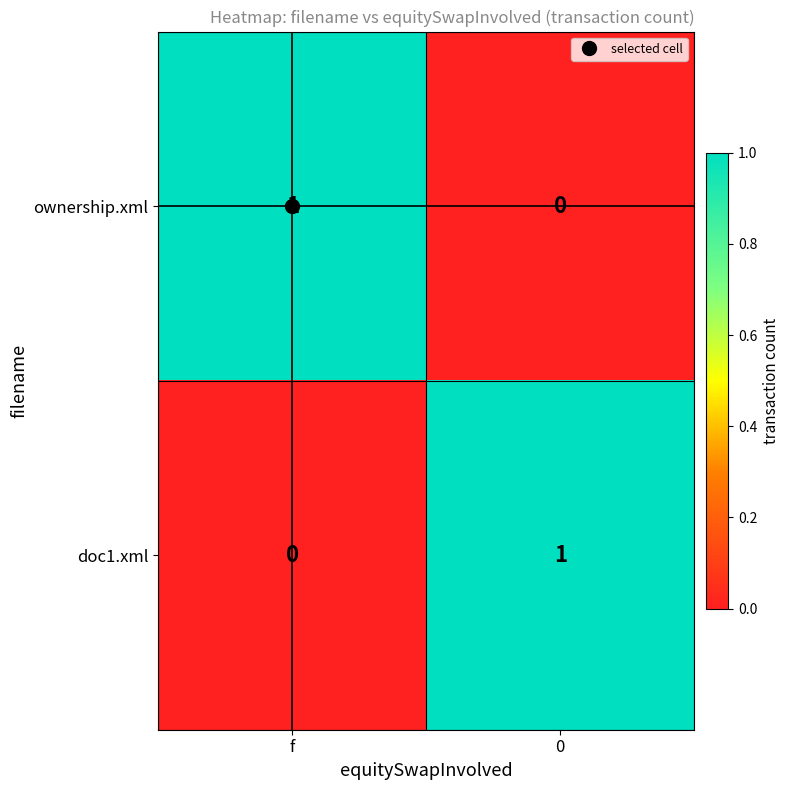

Is the value of doc1.xml at f greater than the value of ownership.xml at f?

No